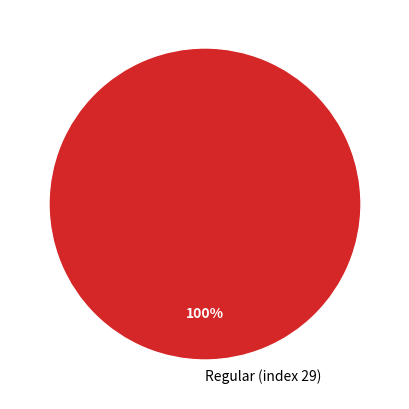

What is the majority slice?

Regular (index 29)